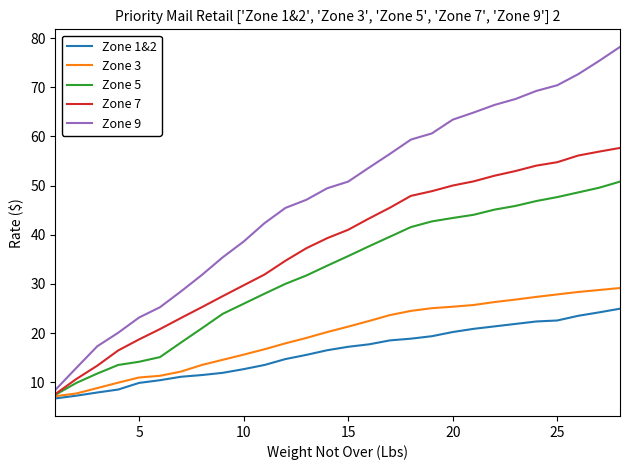

Which series has the largest total across all categories?

Zone 9